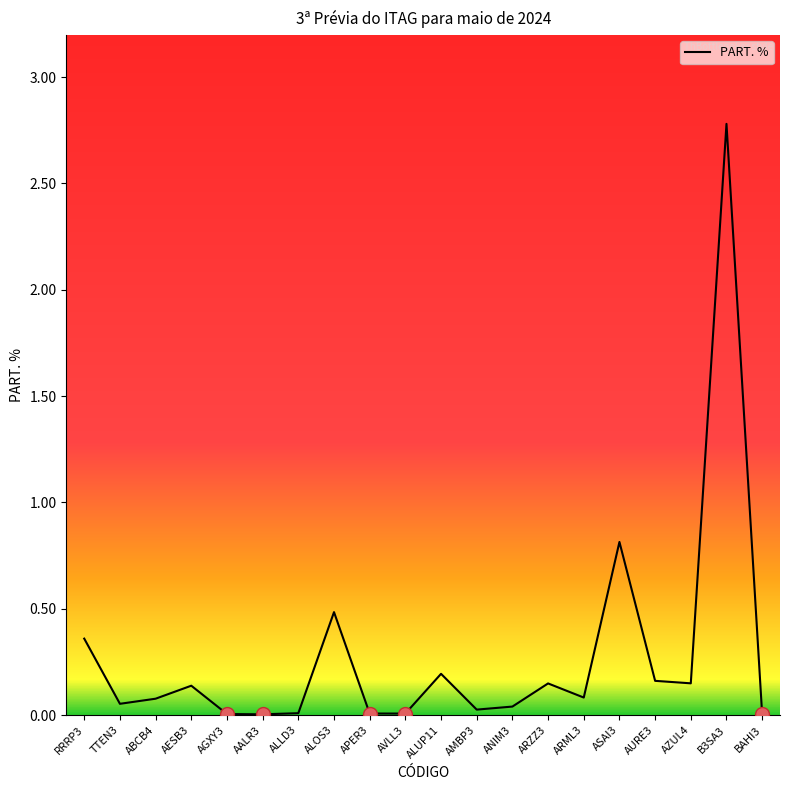

What is the difference between the maximum and minimum values?

2.8